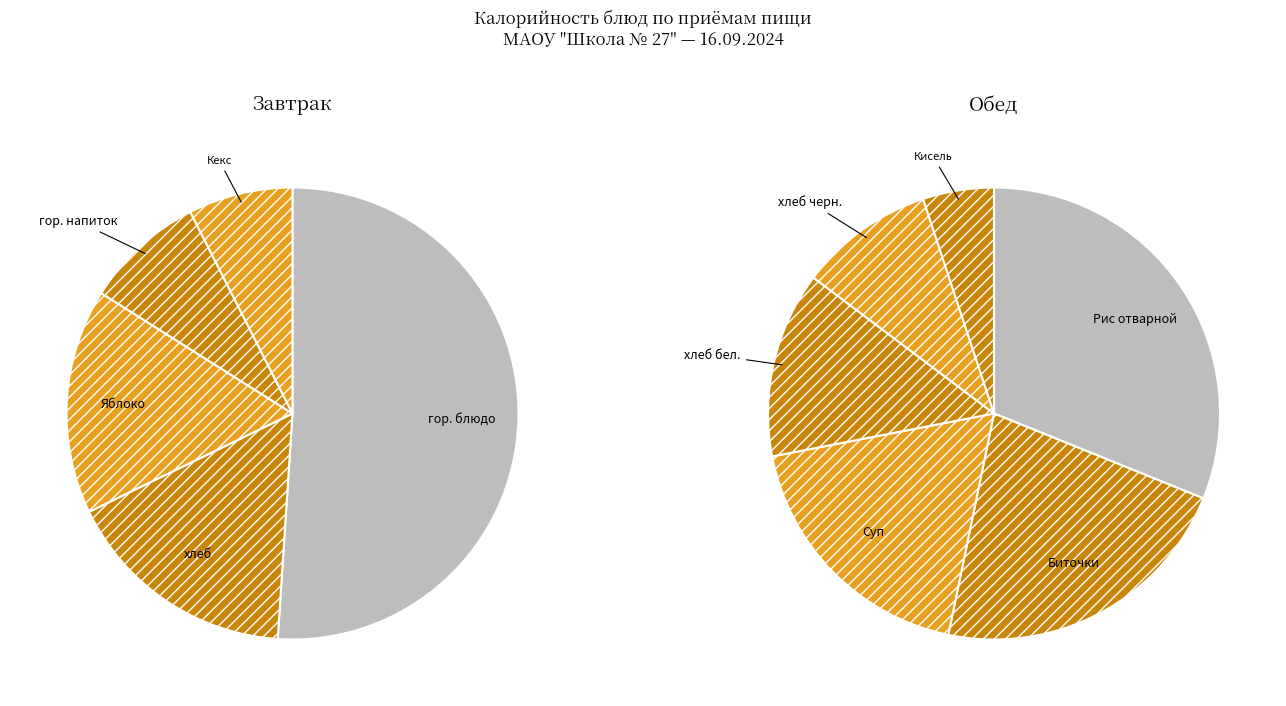

What is the ratio of the value at Яблоко to the value at Кекс?

2.2